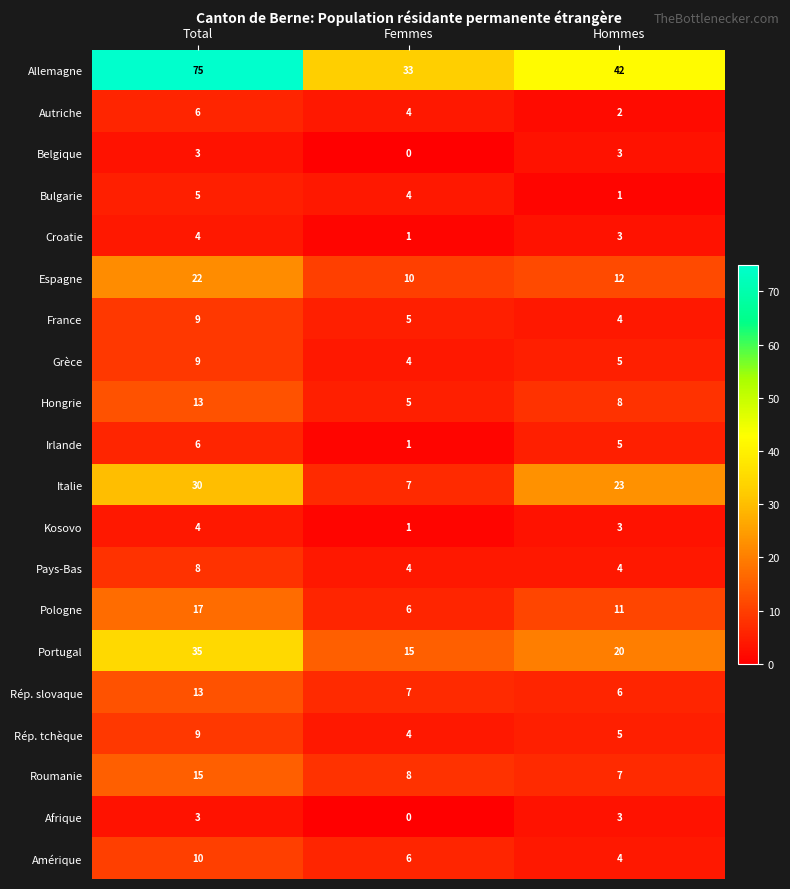

What is the difference between the maximum and minimum values in the Italie series?

23